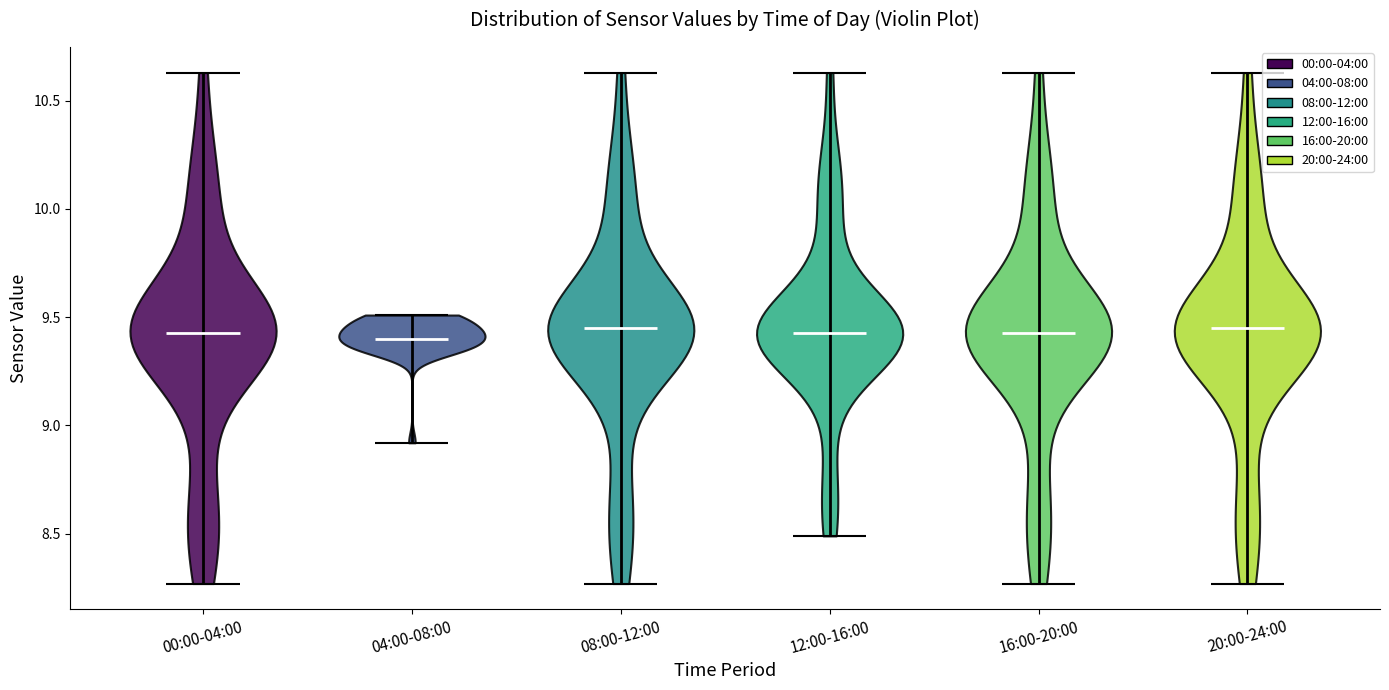

Reading left to right, read every violin against the y-axis: where its median line is, and the lowest and highest points it reaches. The values are not printed on the chart, so give them approximately, as read against the axis.

00:00-04:00: median line 9.45, lowest point 8.25, highest point 10.65
04:00-08:00: median line 9.40, lowest point 8.90, highest point 9.50
08:00-12:00: median line 9.45, lowest point 8.25, highest point 10.65
12:00-16:00: median line 9.45, lowest point 8.50, highest point 10.65
16:00-20:00: median line 9.45, lowest point 8.25, highest point 10.65
20:00-24:00: median line 9.45, lowest point 8.25, highest point 10.65